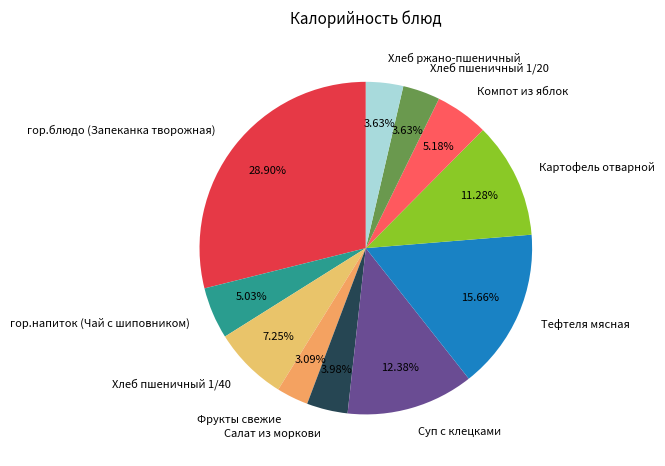

How many slices are in this pie chart?

11